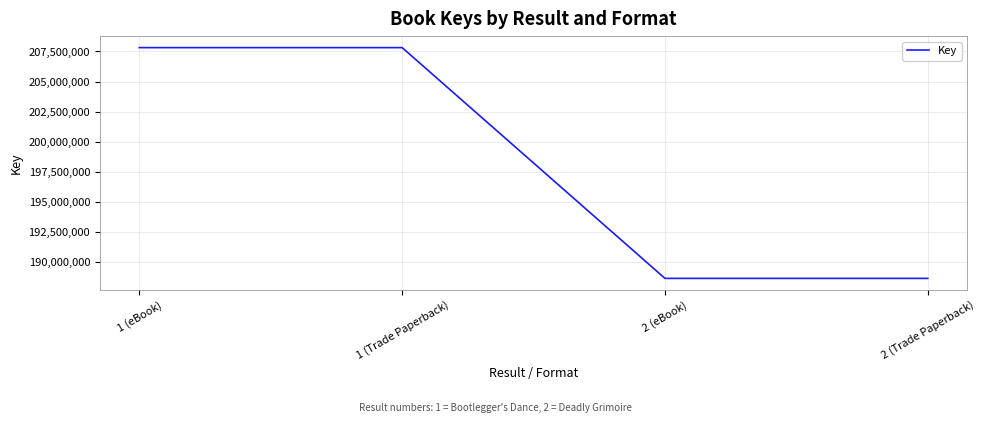

Which has a higher value, 1 (Trade Paperback) or 2 (Trade Paperback)?

1 (Trade Paperback)